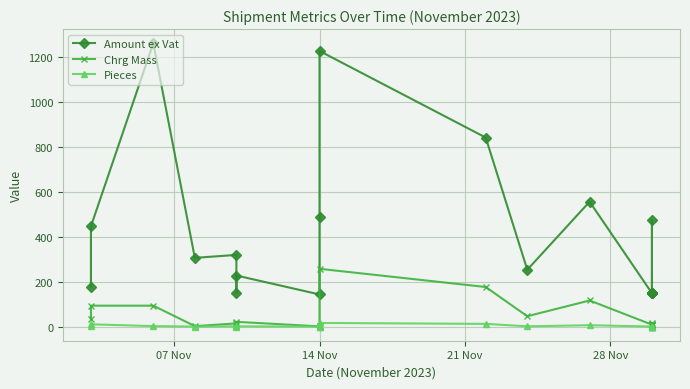

What is the value of the Amount ex Vat point at the 3rd from the left?

1261.9